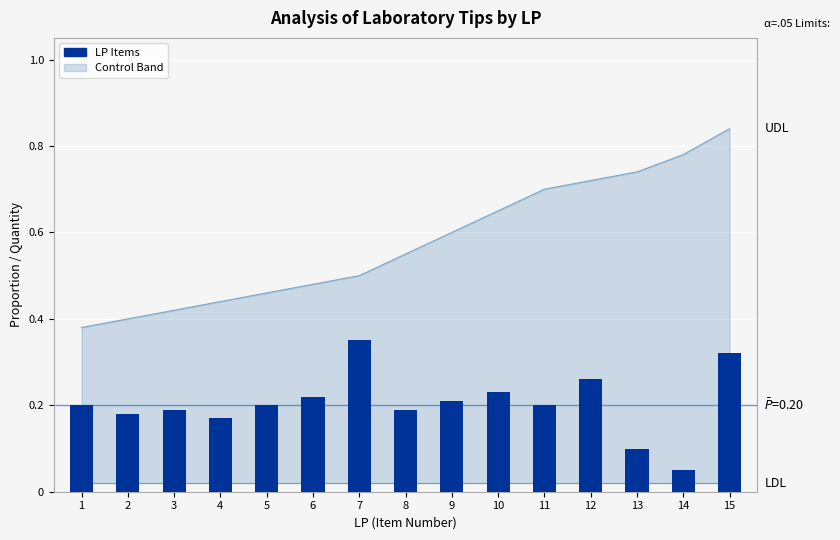

Is it true that the value at 5 is 0.2?

True